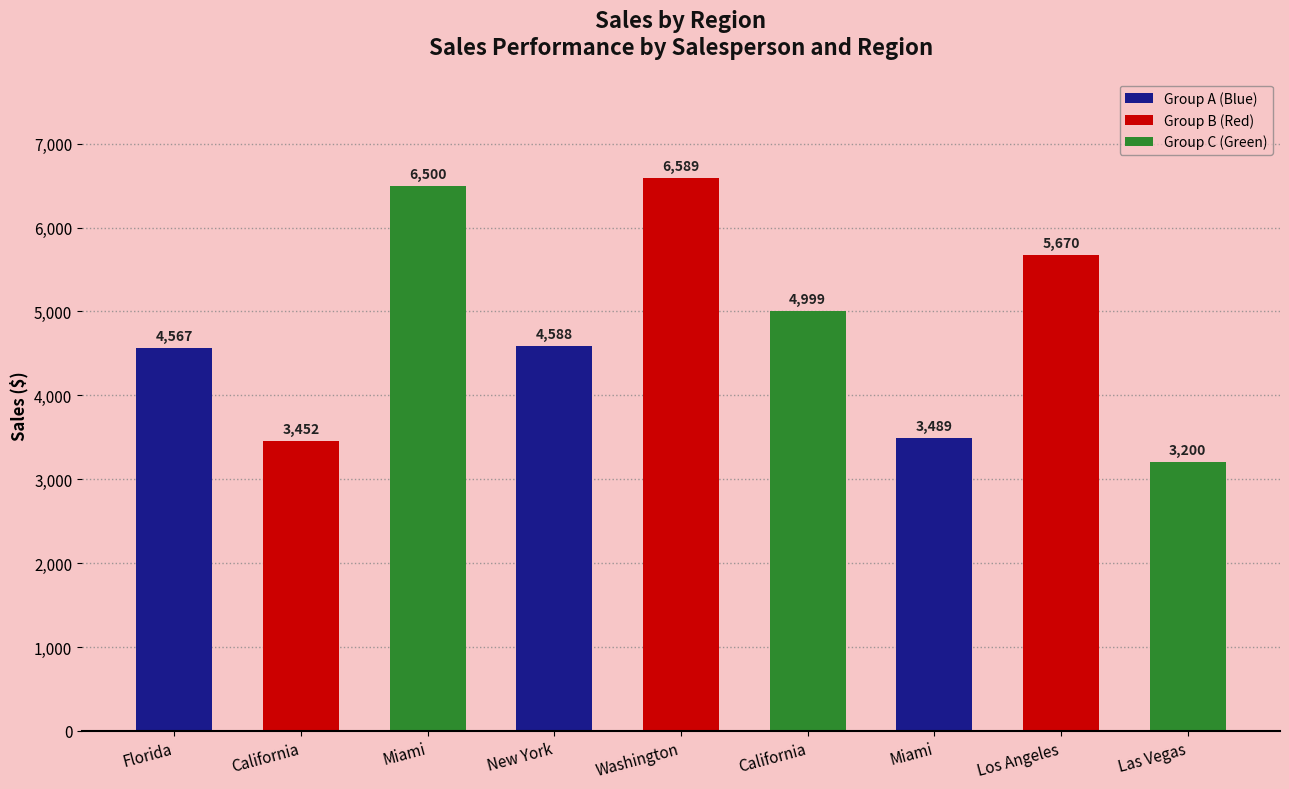

What is the average value?

4784